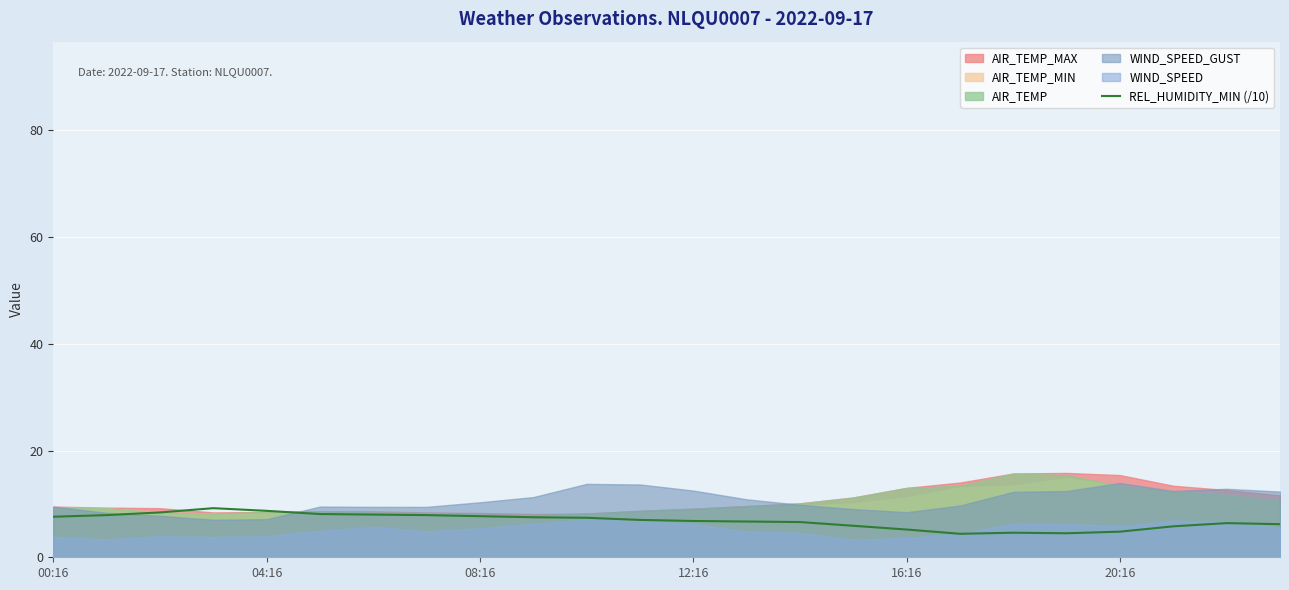

How many data points does each series have?

24